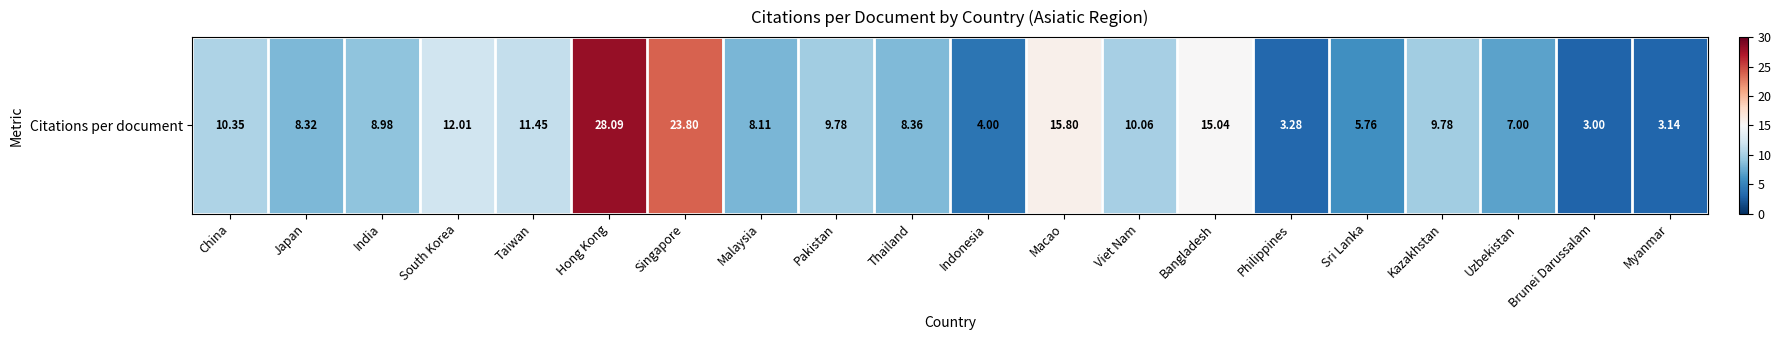

List the labels in order of value, smallest first.

Brunei Darussalam, Myanmar, Philippines, Indonesia, Sri Lanka, Uzbekistan, Malaysia, Japan, Thailand, India, Pakistan, Kazakhstan, Viet Nam, China, Taiwan, South Korea, Bangladesh, Macao, Singapore, Hong Kong